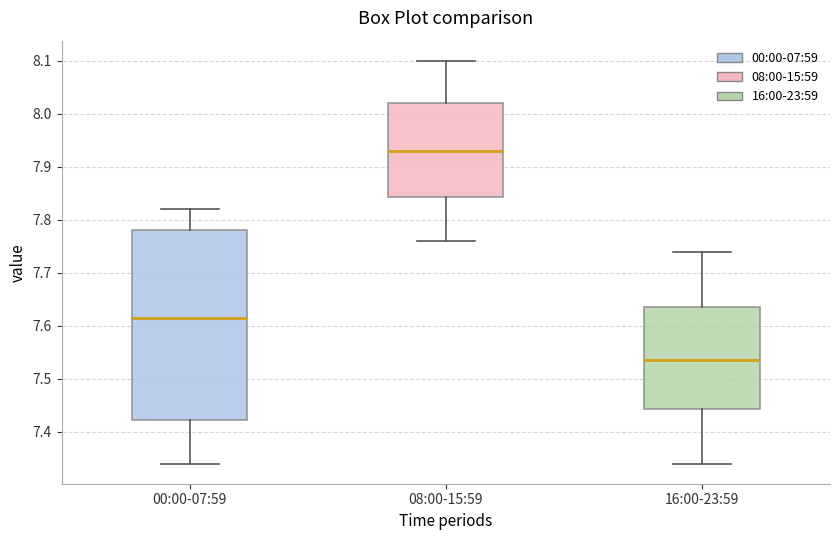

Reading left to right, read every box against the y-axis: the position of its median line, the range the box covers, and the ends of its whiskers. The values are not printed on the chart, so give them approximately, as read against the axis.

00:00-07:59: median 7.62, box 7.42 to 7.78, whiskers 7.34 to 7.82
08:00-15:59: median 7.93, box 7.84 to 8.02, whiskers 7.76 to 8.10
16:00-23:59: median 7.54, box 7.44 to 7.64, whiskers 7.34 to 7.74